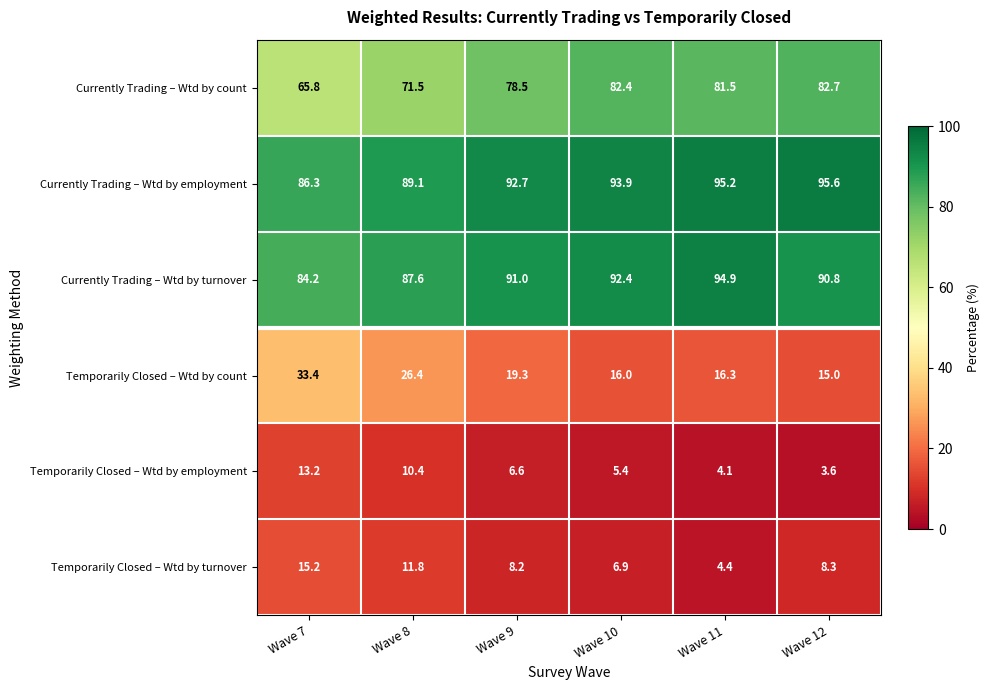

What value does the Currently Trading – Wtd by count series have at Wave 11?

81.5